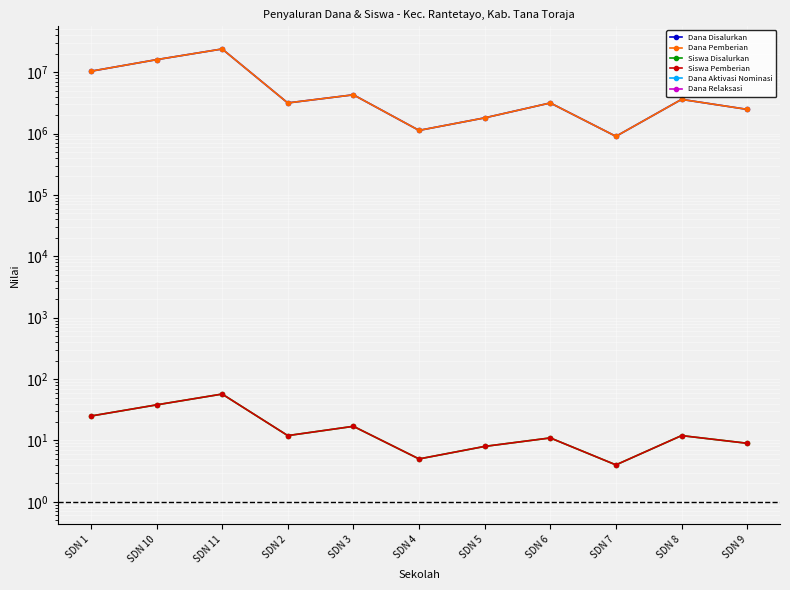

What are all the series names shown in the legend?

Dana Disalurkan, Dana Pemberian, Siswa Disalurkan, Siswa Pemberian, Dana Aktivasi Nominasi, Dana Relaksasi